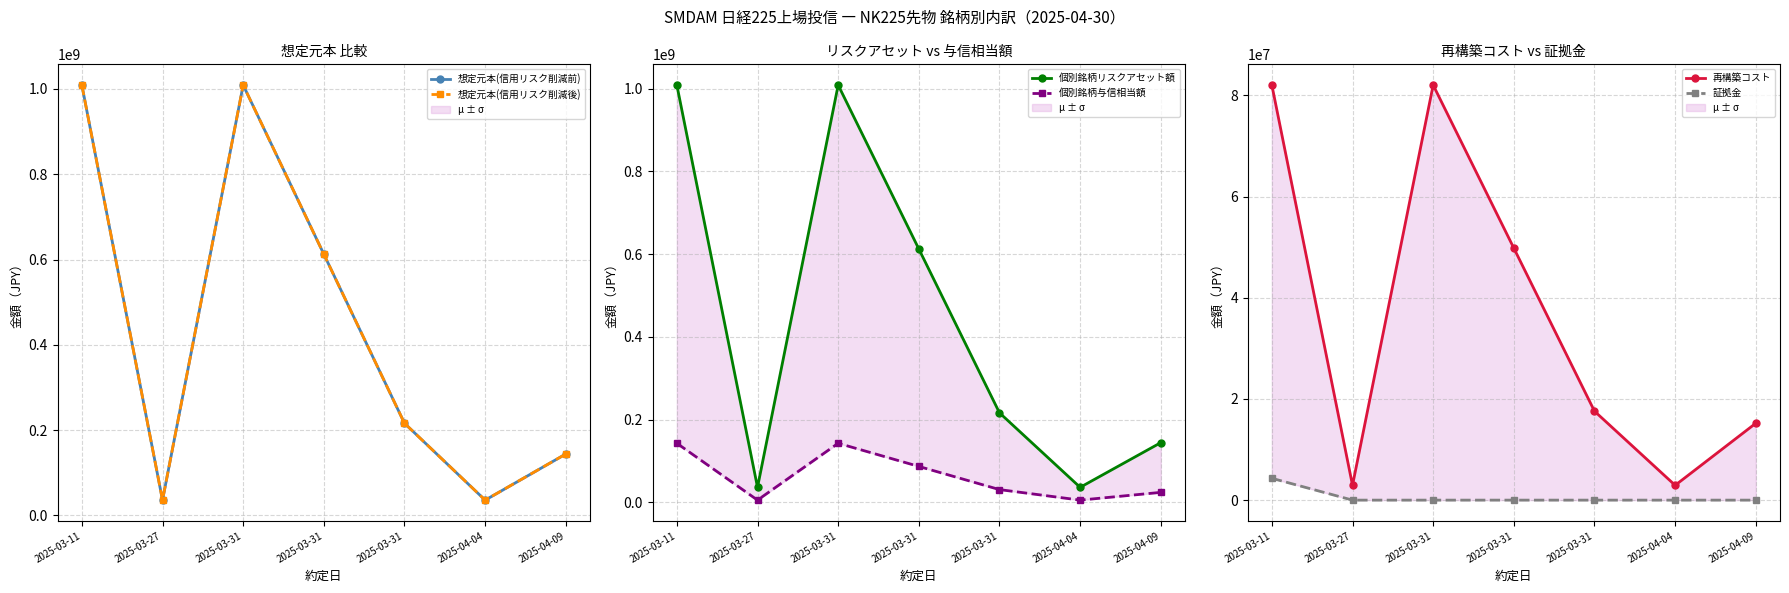

True or false: 個別銘柄リスクアセット額 and 再構築コスト cross at least once.

False